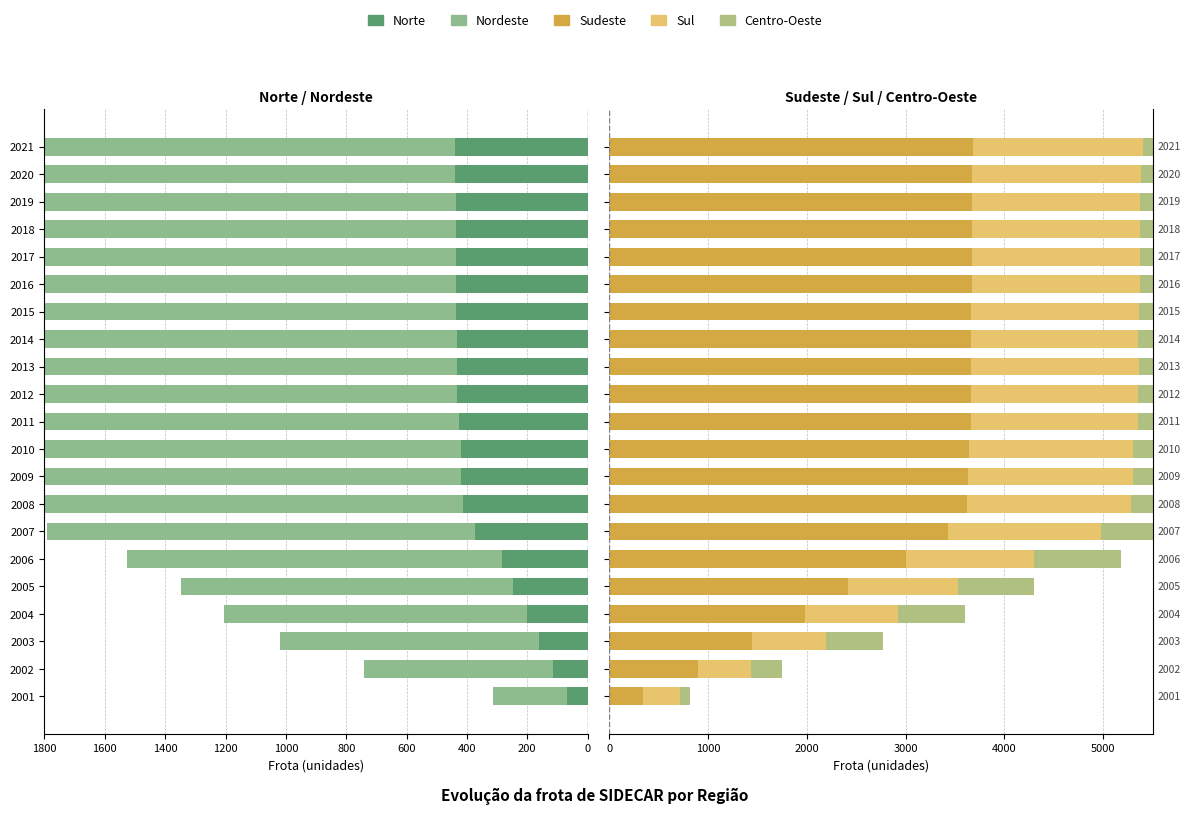

Reading left to right, extract all data points from this chart.

Norte: 67	116	161	202	246	283	374	413	418	420	426	433	434	434	436	436	436	436	436	439	439
Nordeste: 246	626	857	1003	1103	1244	1418	1533	1538	1537	1558	1558	1558	1558	1557	1557	1557	1557	1557	1557	1557
Sudeste: 336	895	1448	1984	2421	2999	3432	3620	3628	3637	3658	3663	3664	3663	3665	3667	3667	3668	3668	3670	3678
Sul: 384	539	744	937	1105	1298	1542	1663	1672	1670	1693	1695	1695	1695	1701	1704	1704	1703	1704	1715	1724
Centro-Oeste: 97	310	578	678	771	886	1059	1144	1149	1154	1156	1156	1158	1160	1160	1160	1160	1161	1161	1161	1163